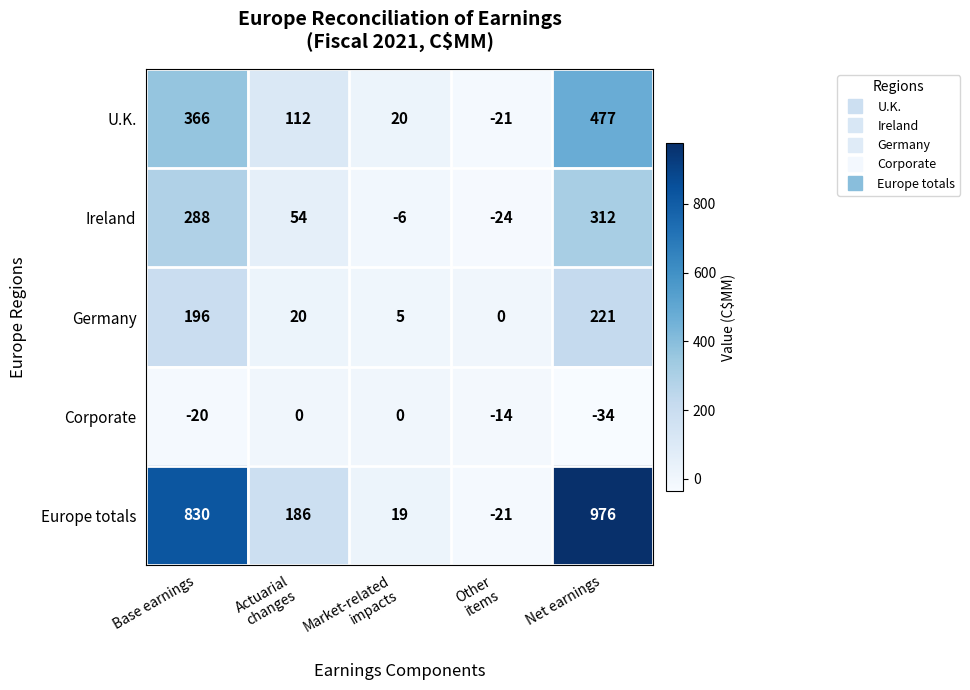

Which category has the highest value across all series?

Net earnings